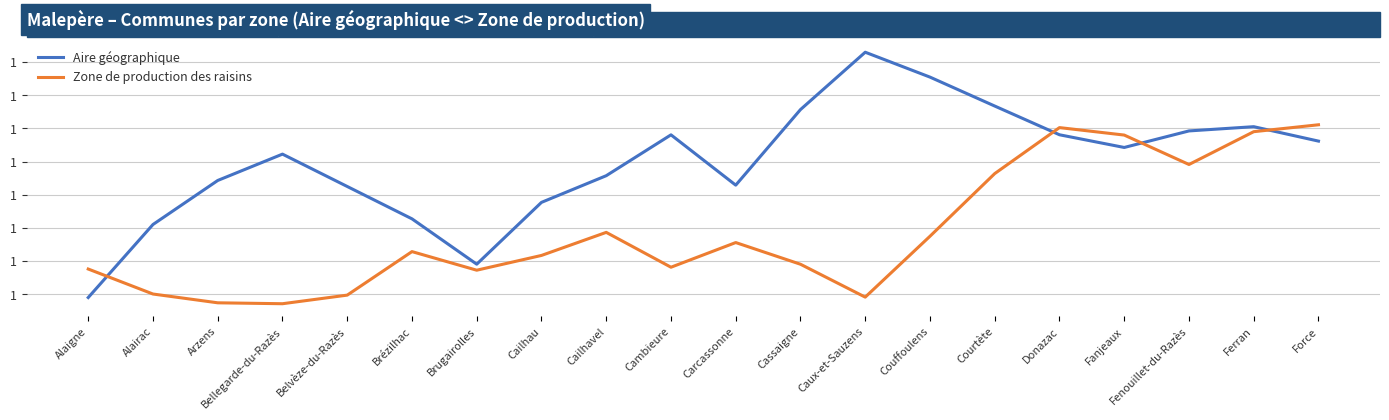

Which series has the widest spread of values?

Aire géographique